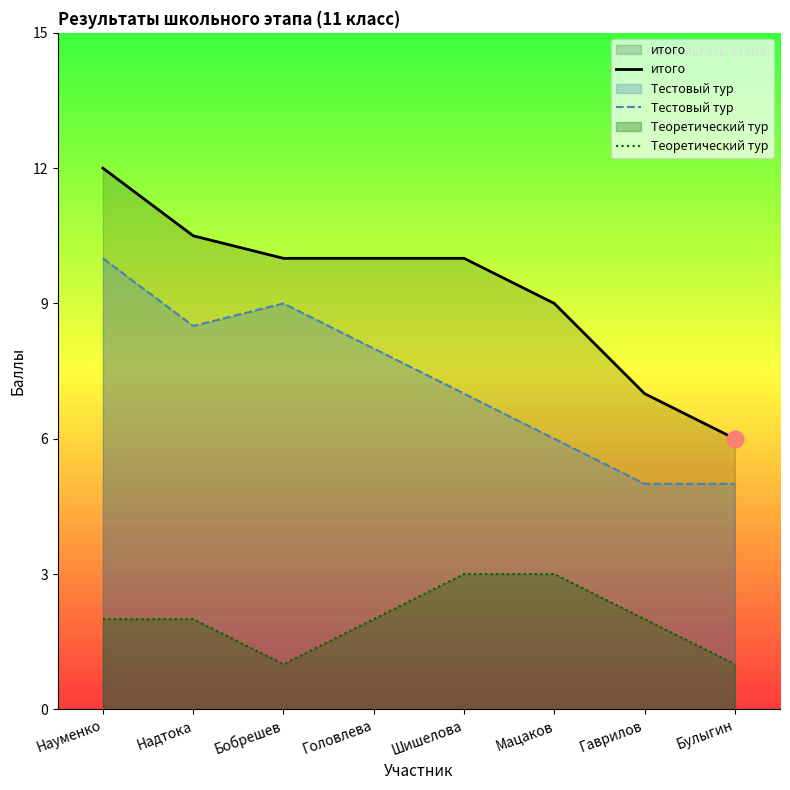

At how many categories does at least one series exceed 6?

7